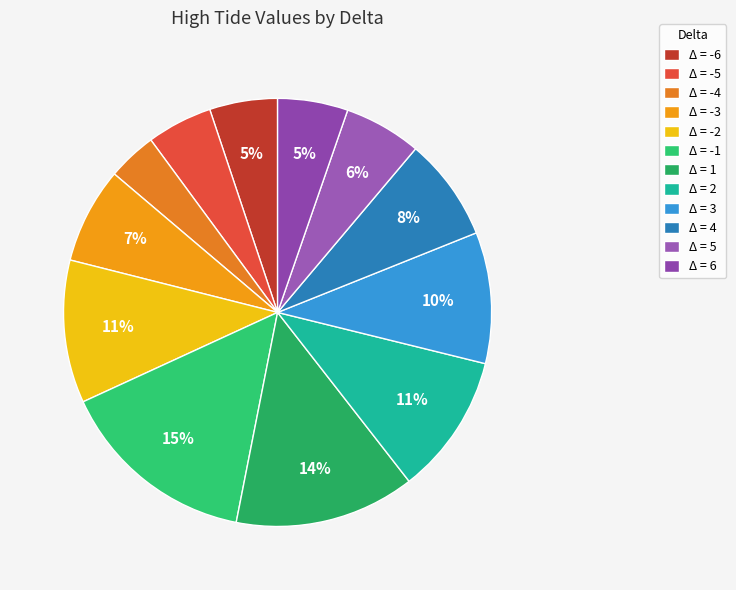

How many slices are in this pie chart?

12